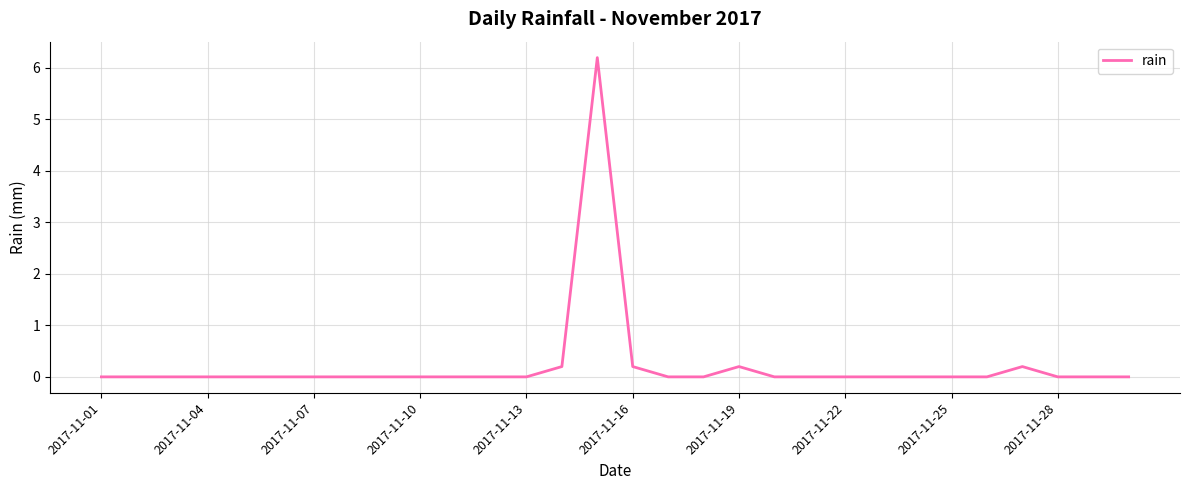

What is the average value?

0.2